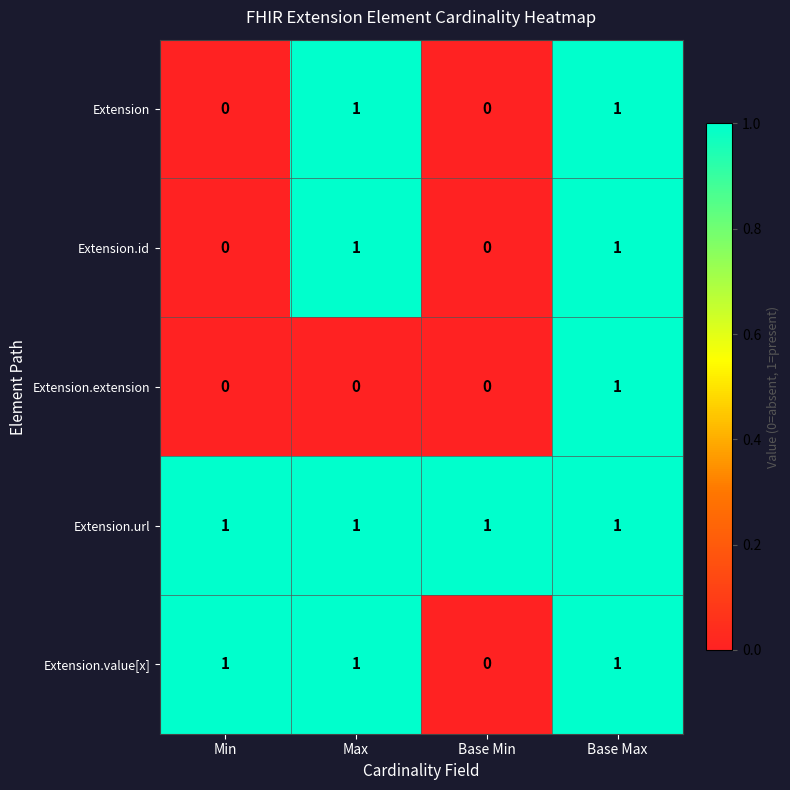

At how many categories does at least one series exceed 0?

4